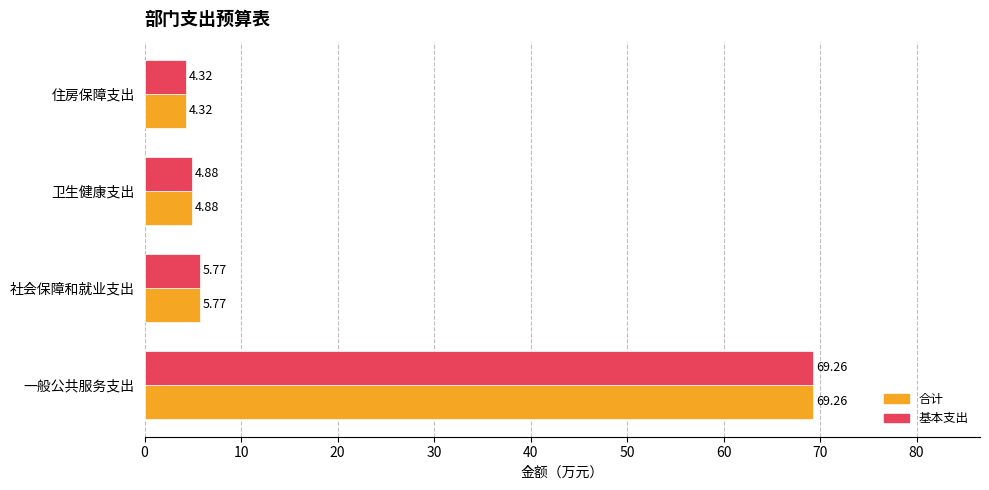

Which category has the lowest value across all series?

住房保障支出